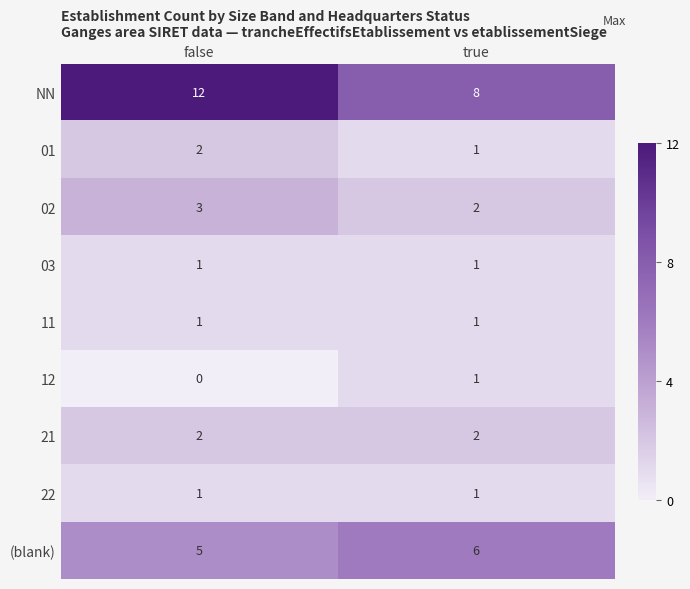

Count the number of categories in the chart.

2